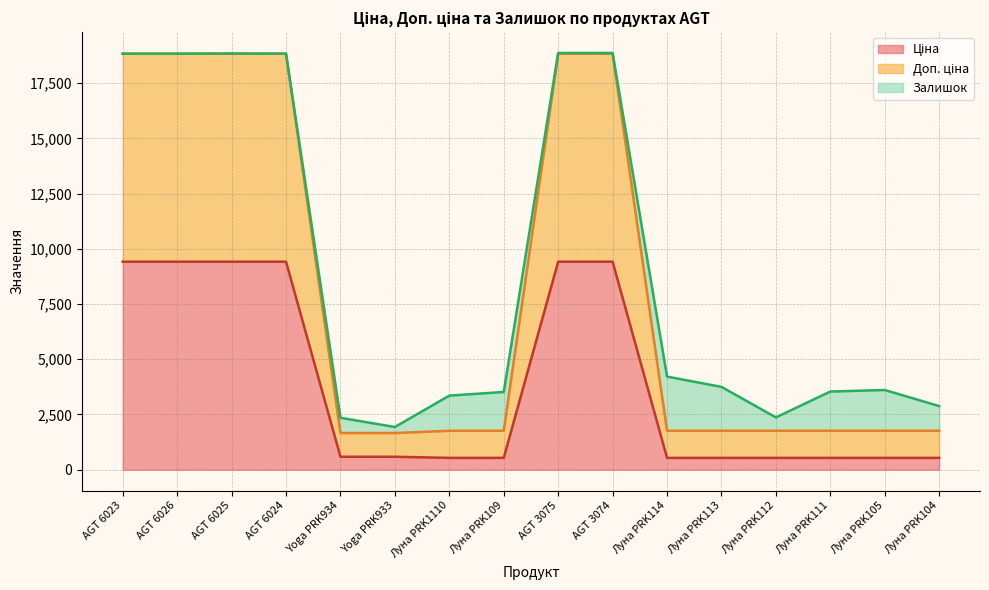

What is the difference between the maximum and minimum values in the Ціна series?

8881.5